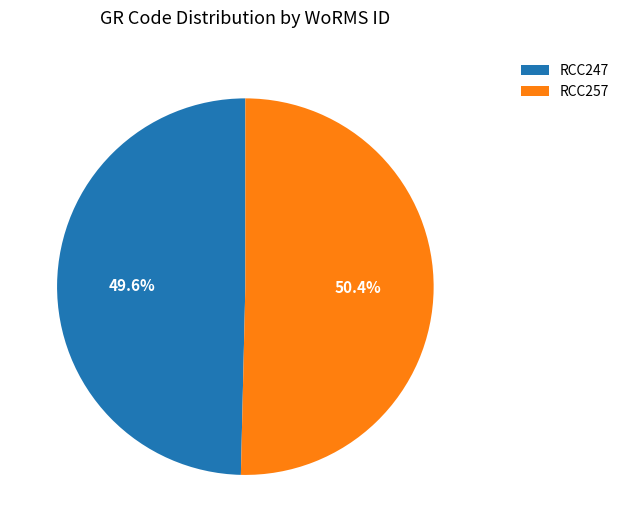

To the nearest percent, what is the difference between the RCC247 and RCC257 slice percentages?

1%